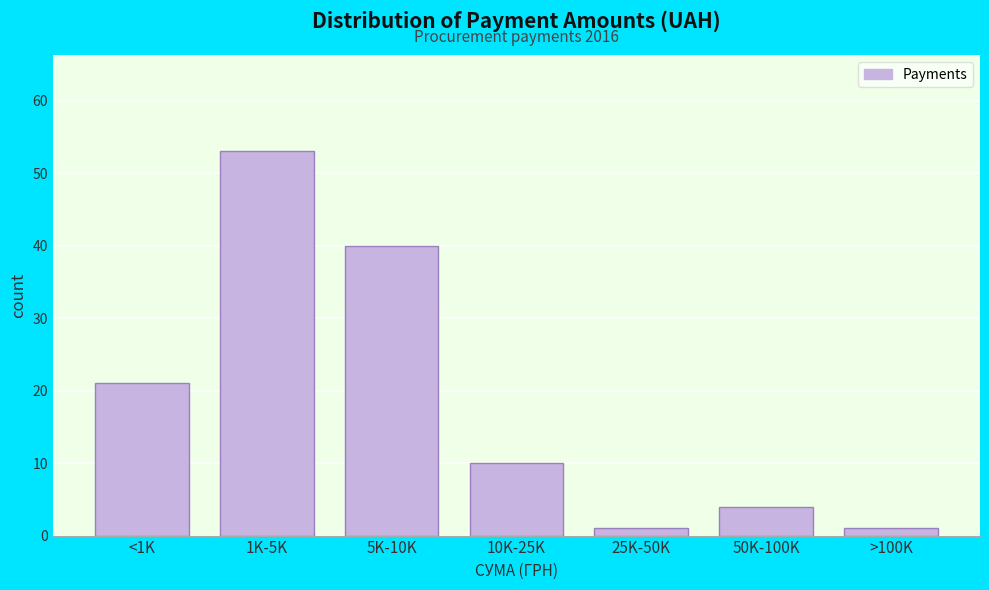

Reading left to right, list all the values displayed in this chart.

<1K=21	1K-5K=53	5K-10K=40	10K-25K=10	25K-50K=1	50K-100K=4	>100K=1